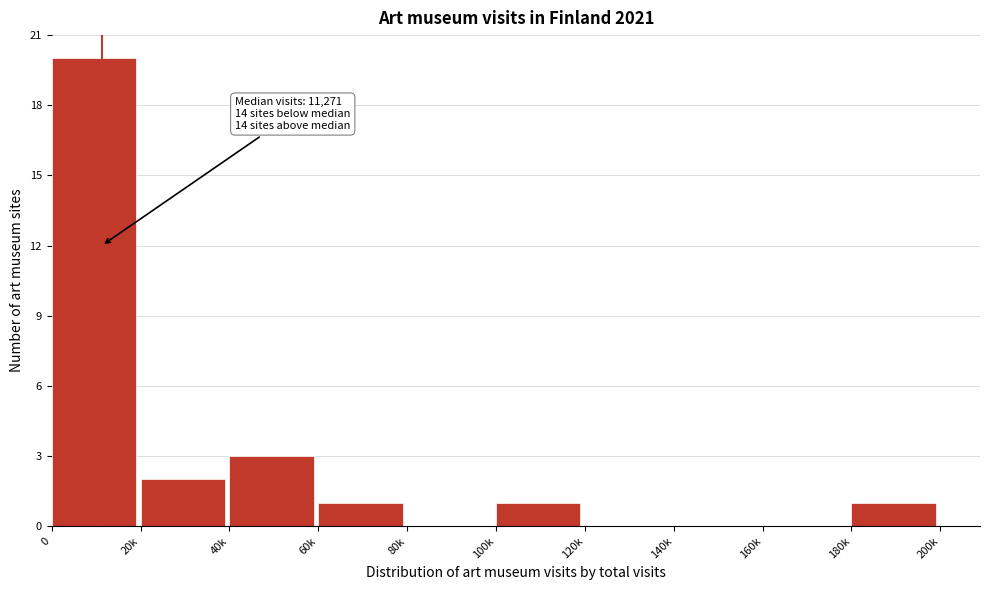

Reading left to right, extract all data points from this chart.

0=20	20k=2	40k=3	60k=1	80k=0	100k=1	120k=0	140k=0	160k=0	180k=1